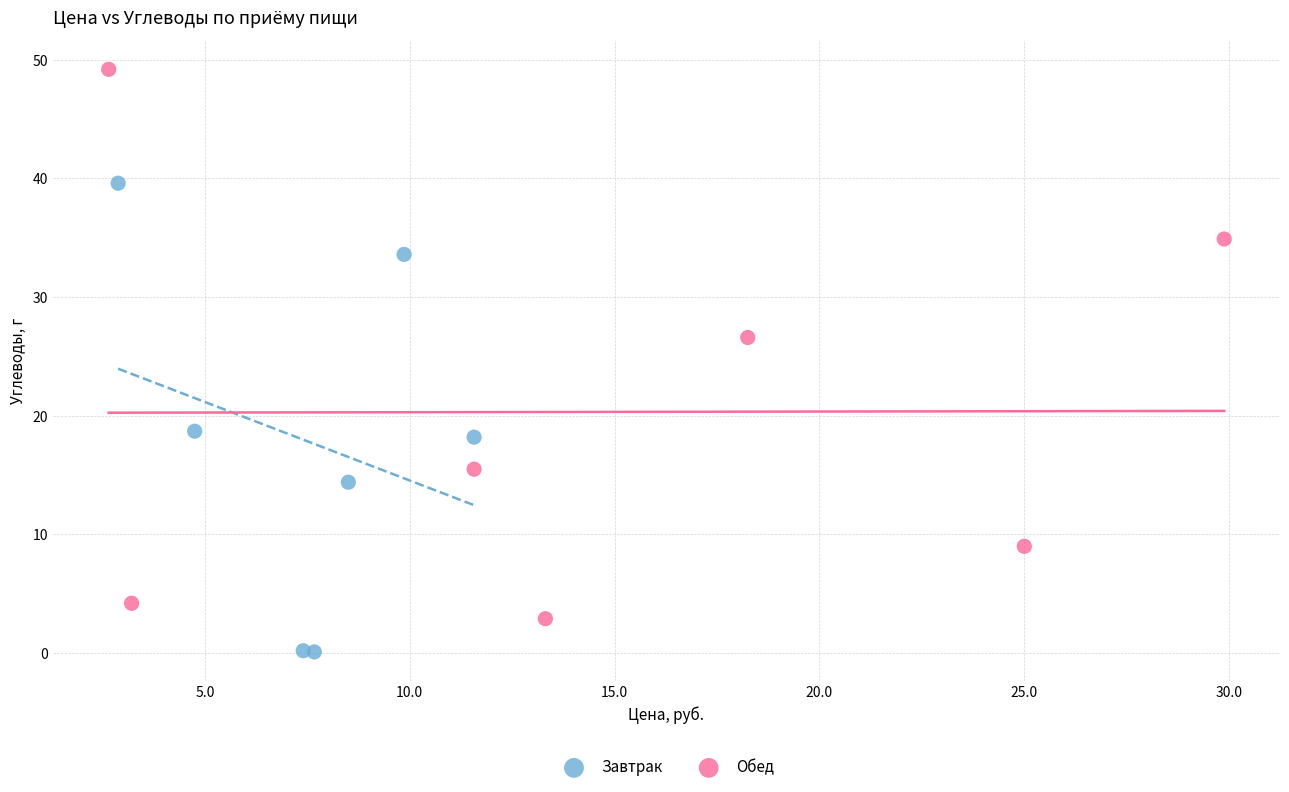

Which series reaches the minimum Y coordinate?

Завтрак